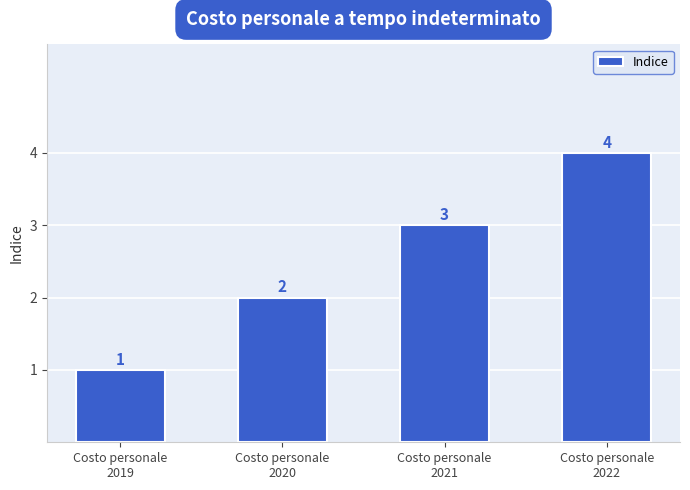

Reading left to right, list all the values displayed in this chart.

Costo personale
2019=1	Costo personale
2020=2	Costo personale
2021=3	Costo personale
2022=4